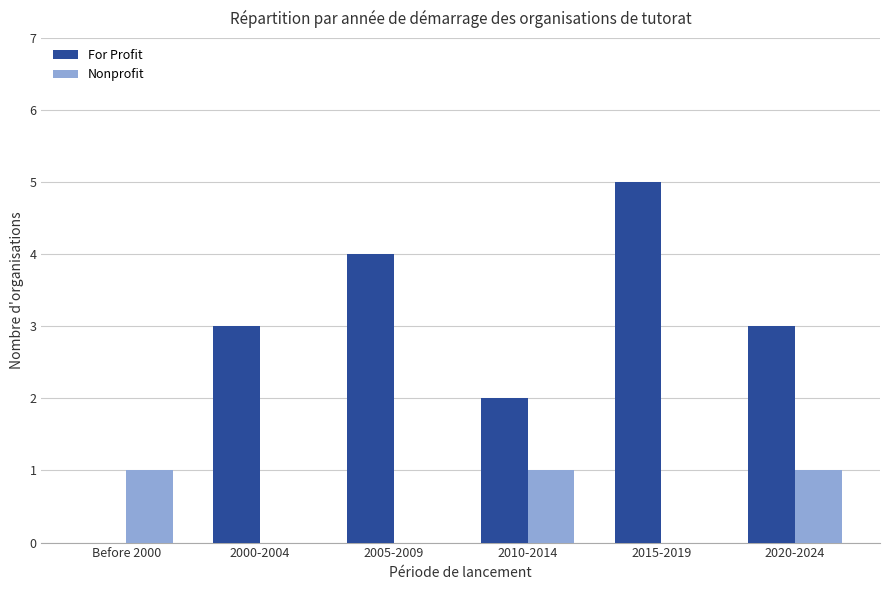

The Nonprofit series shows 1 at 2005-2009. True or false?

False